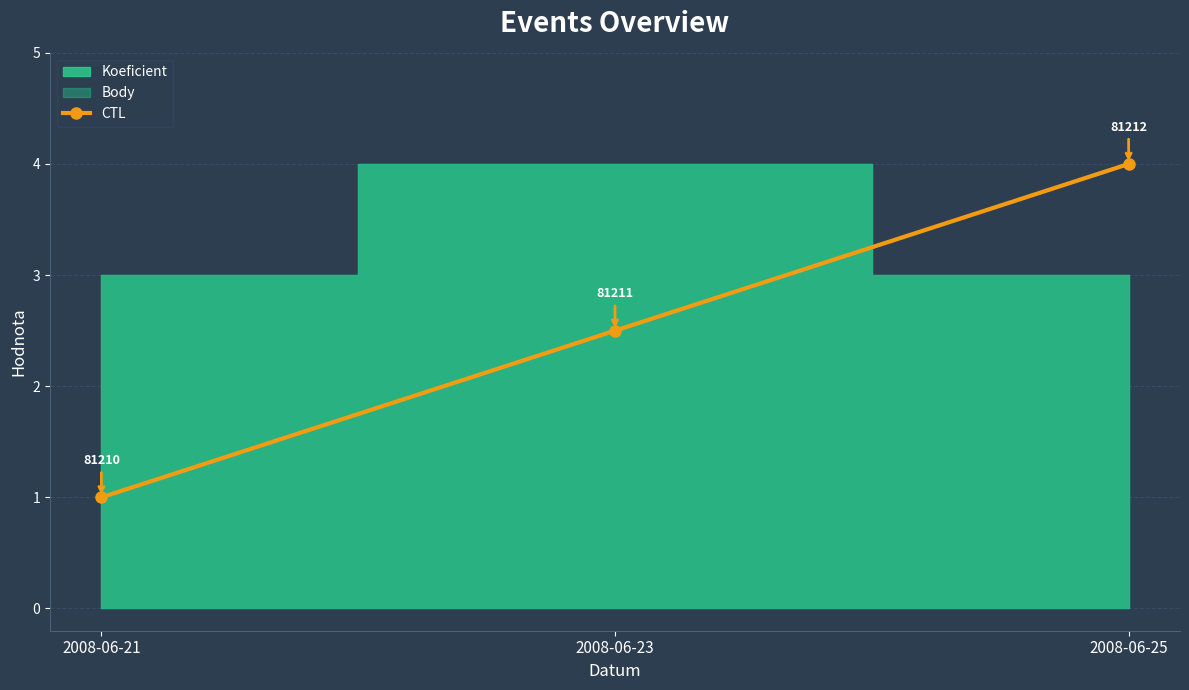

Rank the categories by value from lowest to highest.

2008-06-21, 2008-06-23, 2008-06-25